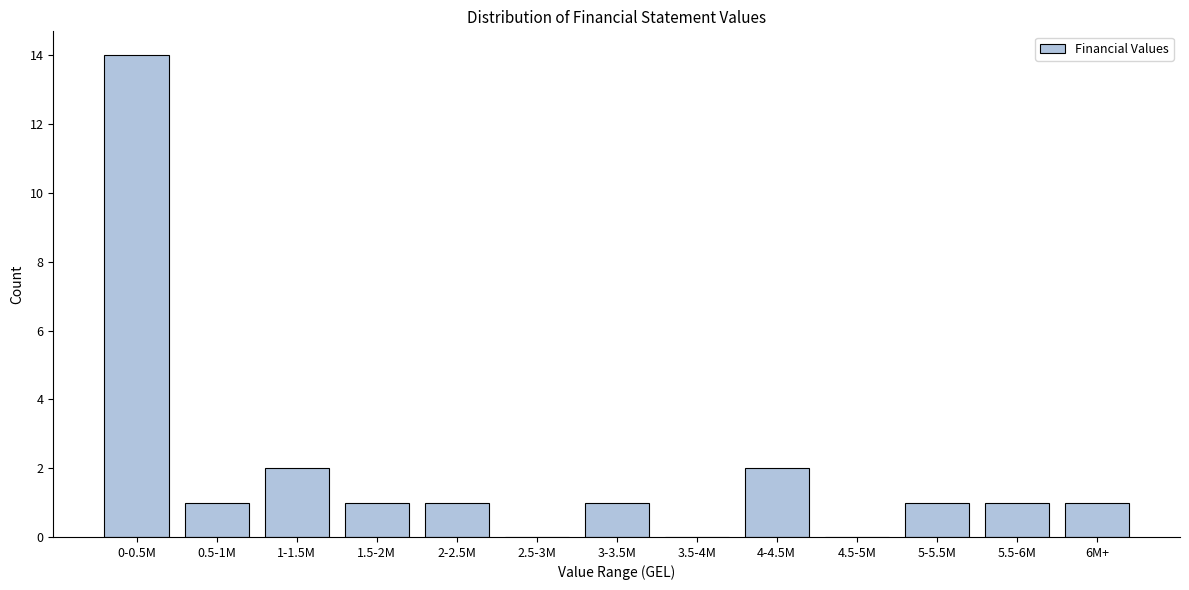

Reading left to right, transcribe all the data shown in this chart.

0-0.5M=14	0.5-1M=1	1-1.5M=2	1.5-2M=1	2-2.5M=1	2.5-3M=0	3-3.5M=1	3.5-4M=0	4-4.5M=2	4.5-5M=0	5-5.5M=1	5.5-6M=1	6M+=1